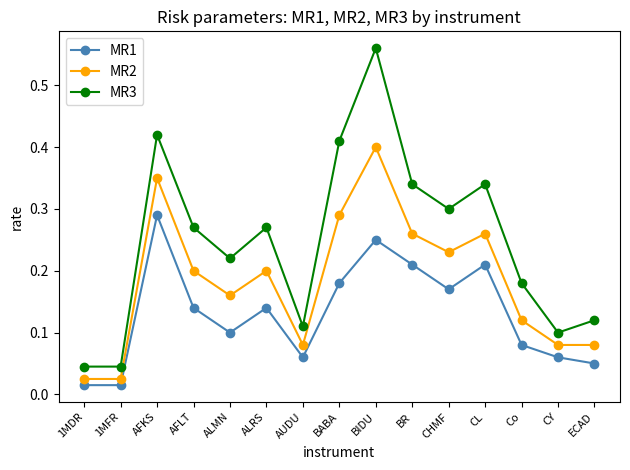

At how many categories does at least one series exceed 0?

15